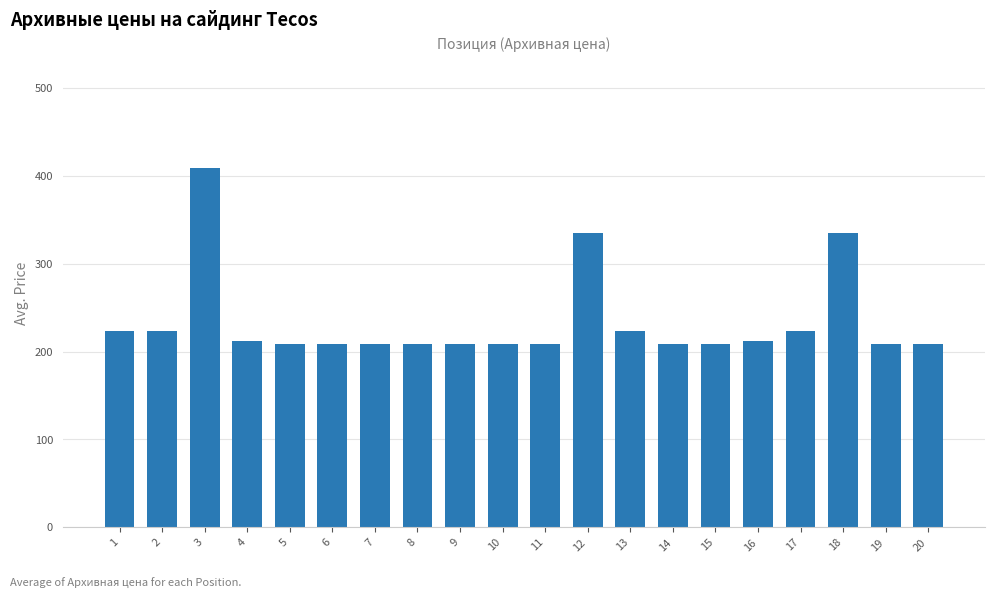

Read the value at 14, to the nearest 50.

200